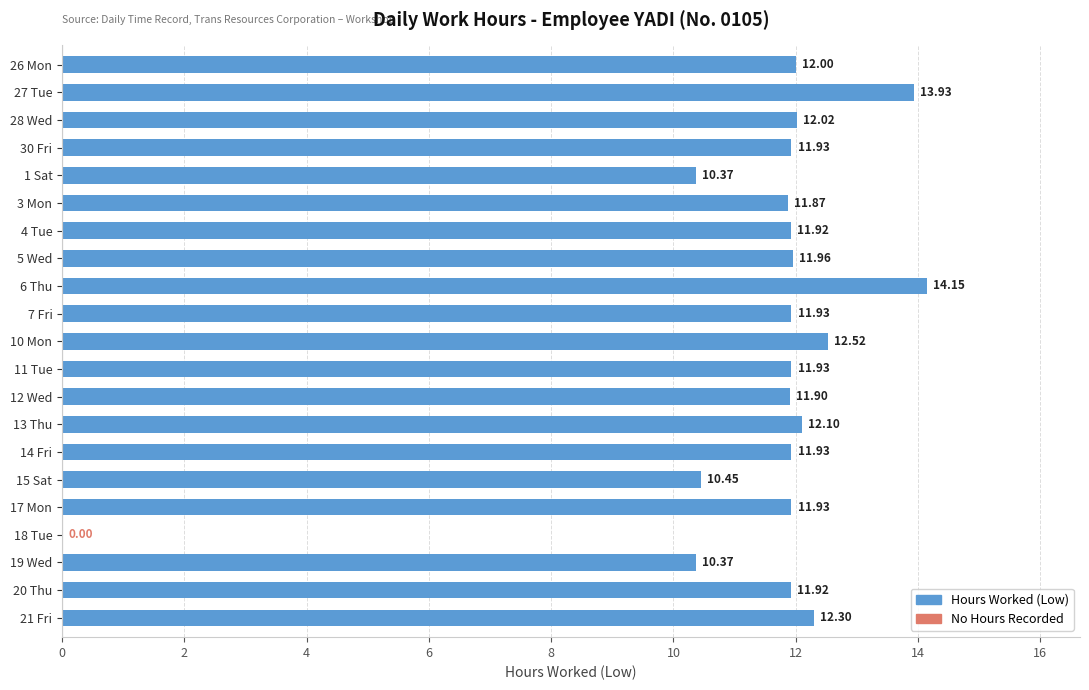

Approximately how many times larger is the value at 7 Fri compared to 26 Mon?

1.0